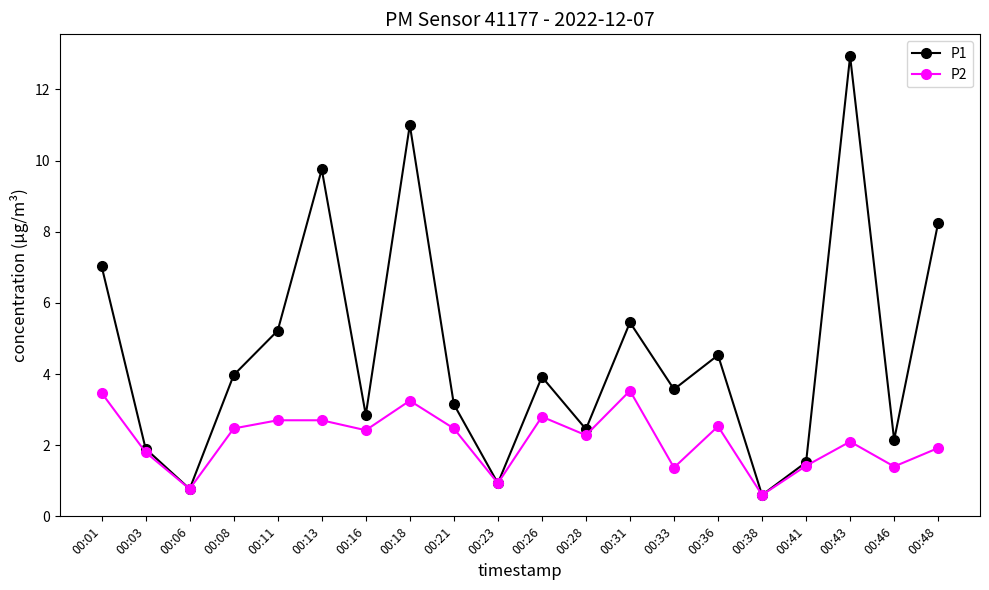

Is it true that P1 equals 0.5 at 00:46?

False